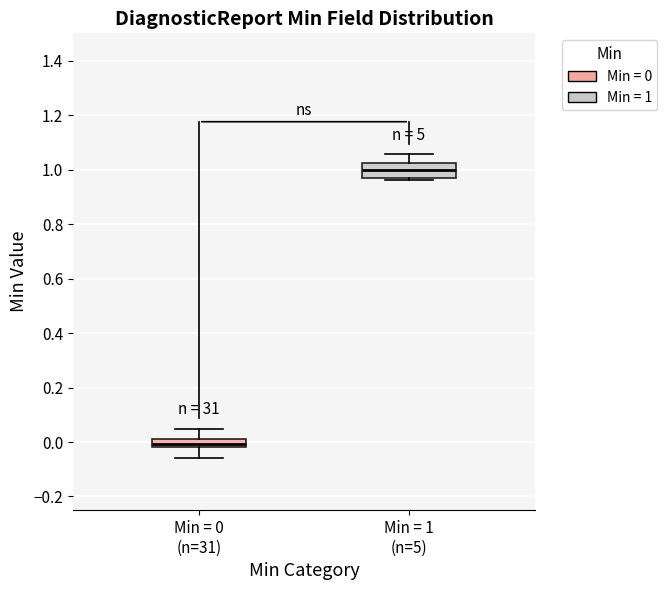

Where is the upper edge of the box for Min = 0 (n=31) on the y-axis? The values are not printed on the chart, so give them approximately, as read against the axis.

0.02